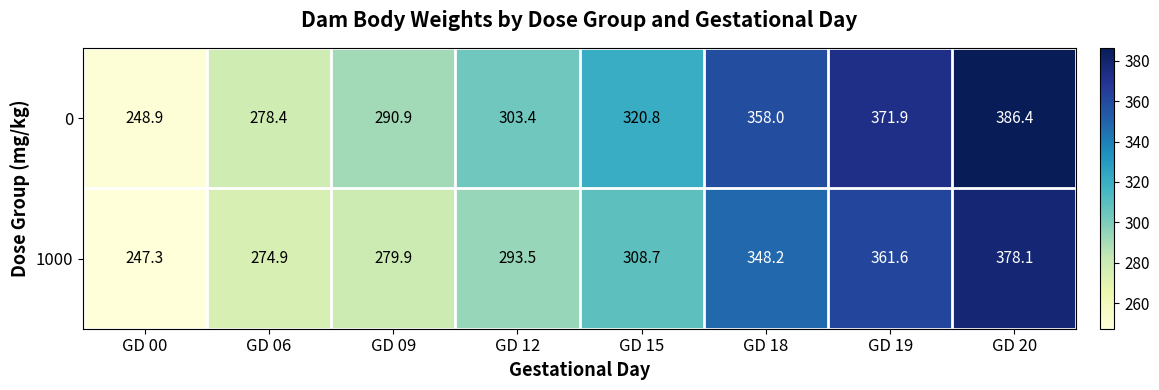

What is the difference between the highest and lowest values at GD 12?

9.9